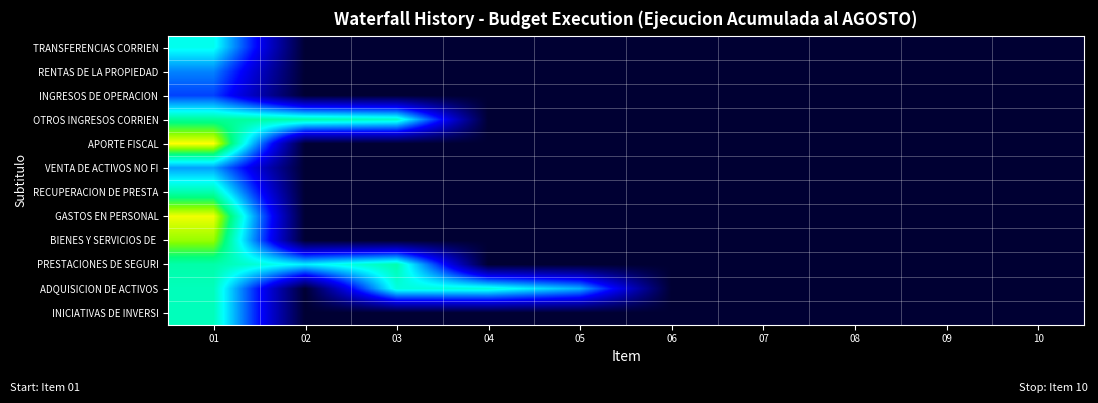

At how many categories does at least one series exceed 11?

4